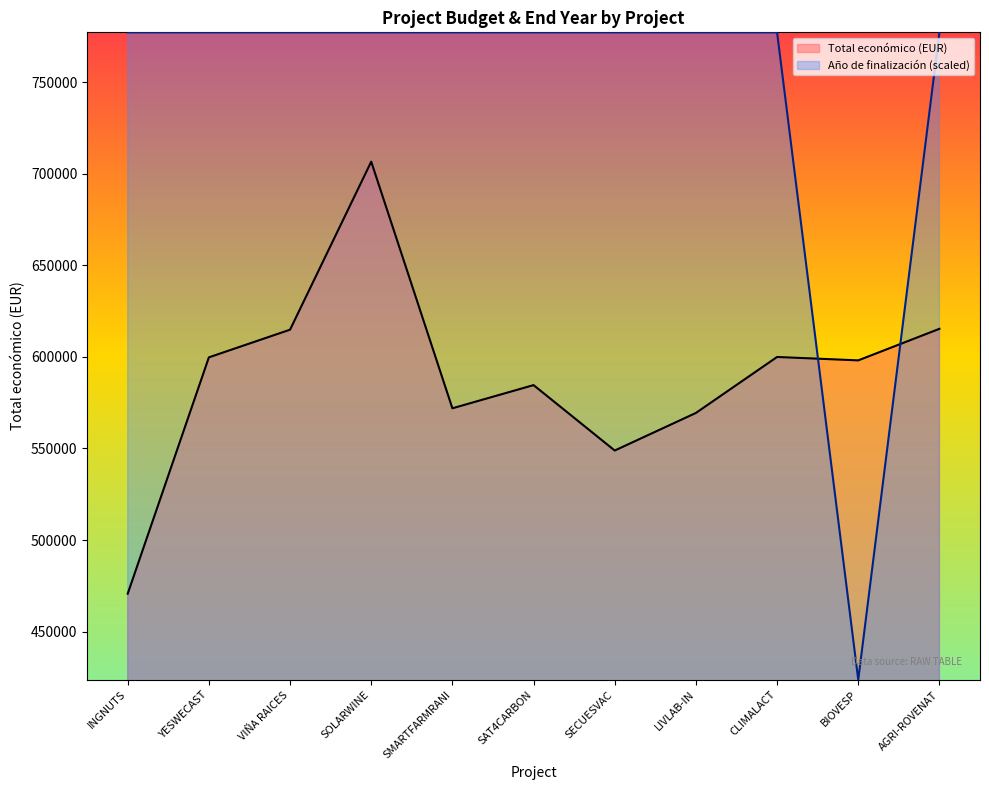

In Total económico (EUR), how many points are lower than both neighbors (excluding endpoints)?

3